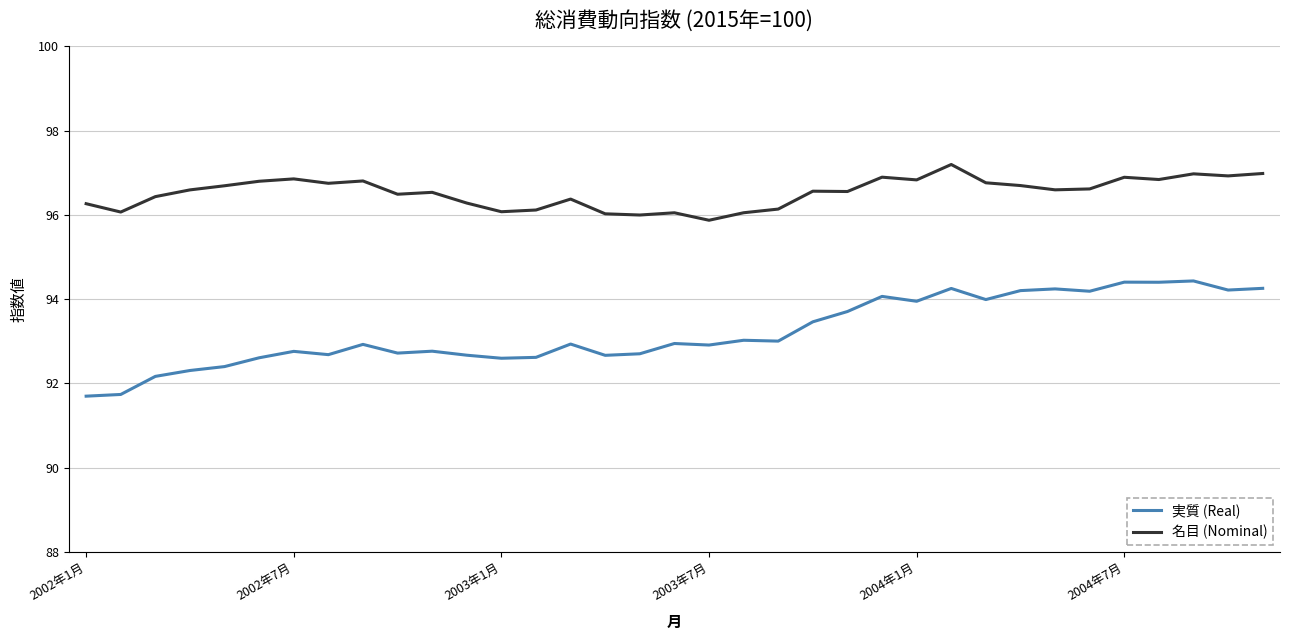

What are all the series names shown in the legend?

実質 (Real), 名目 (Nominal)